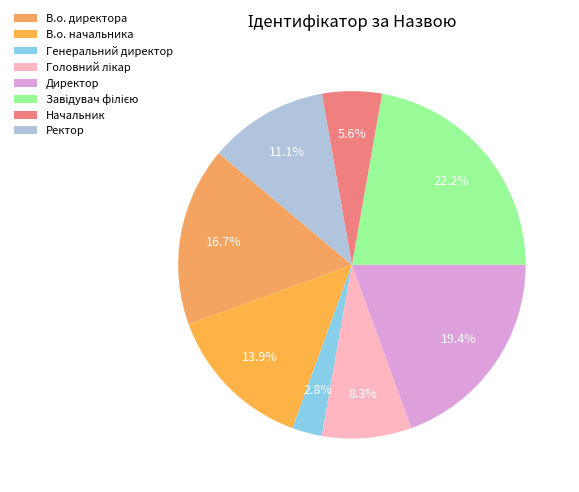

To the nearest percent, what is the average slice percentage?

12%